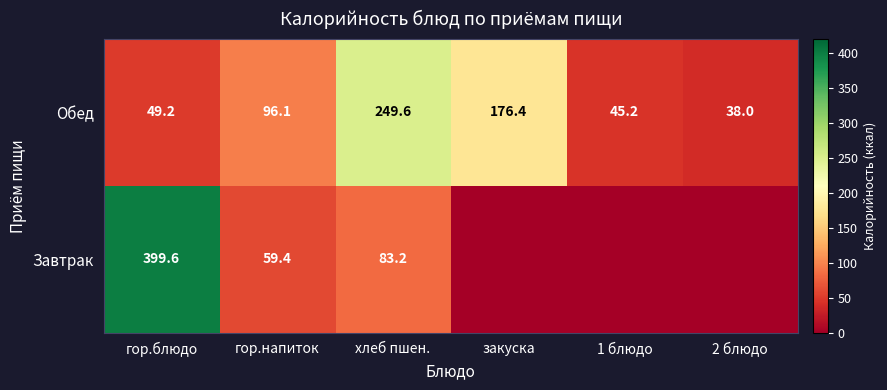

Is the value of Завтрак at гор.напиток greater than the value of Обед at хлеб пшен.?

No